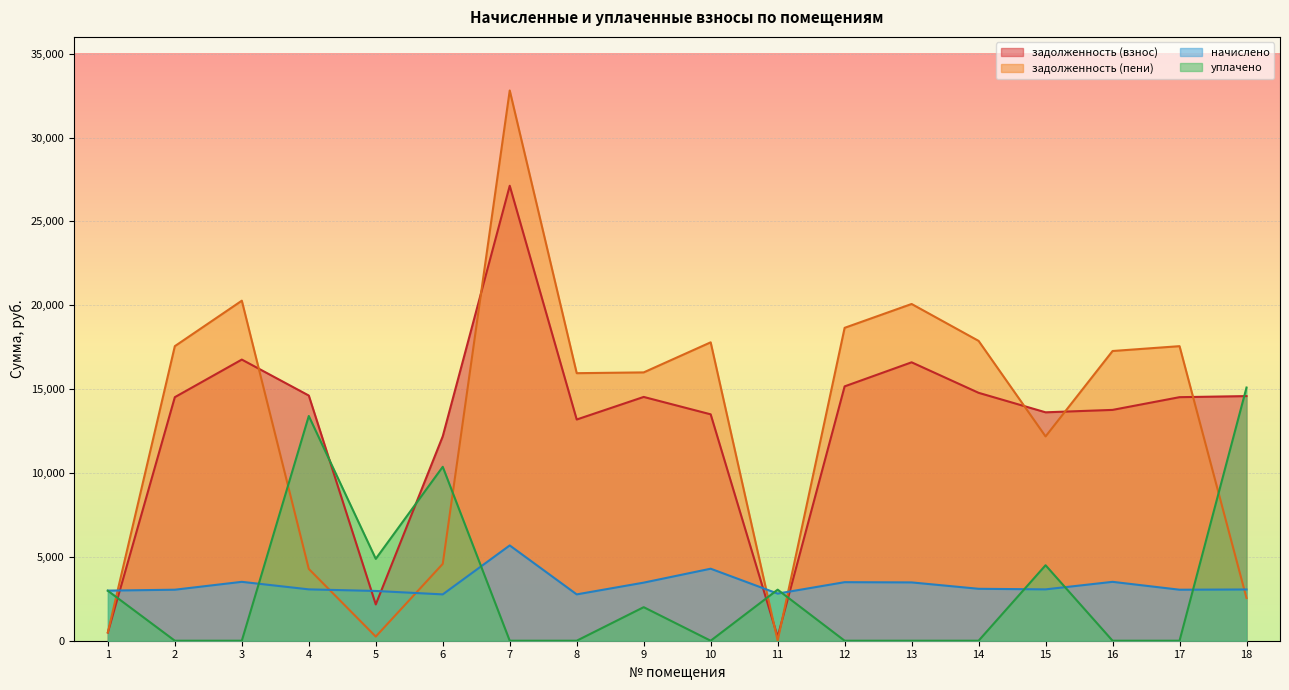

Does the chart display data point markers on the line(s)?

No